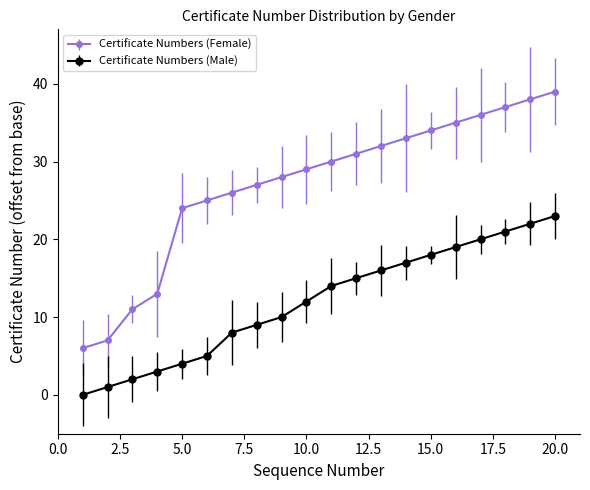

What is the difference between the maximum and minimum values in the Certificate Numbers (Male) series?

23